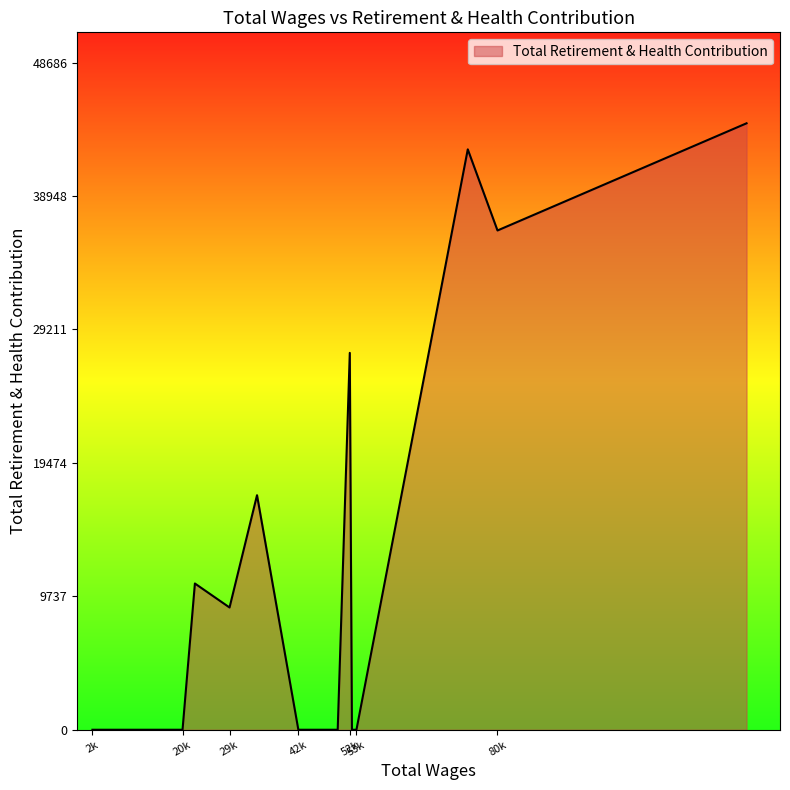

Does the chart display data point markers on the line(s)?

No